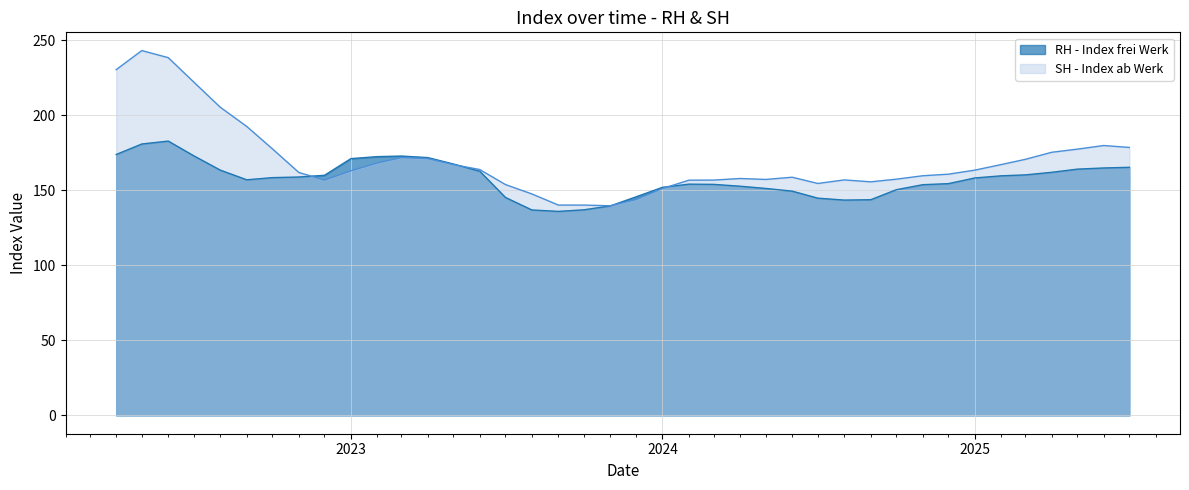

How many distinct data groups are displayed?

2